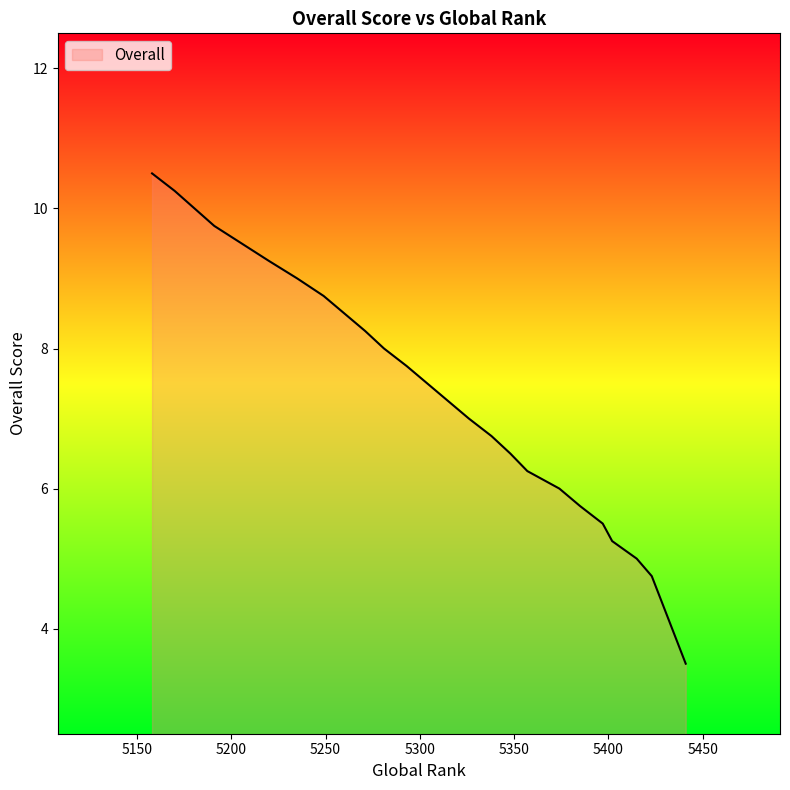

How many distinct data groups are displayed?

1